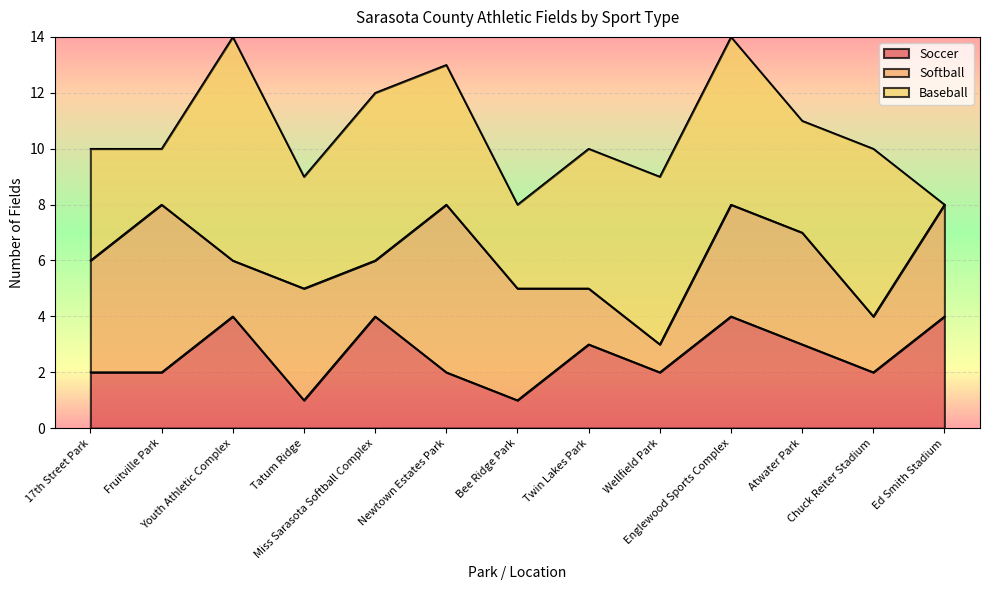

How many interior local valleys does the Baseball series have?

4